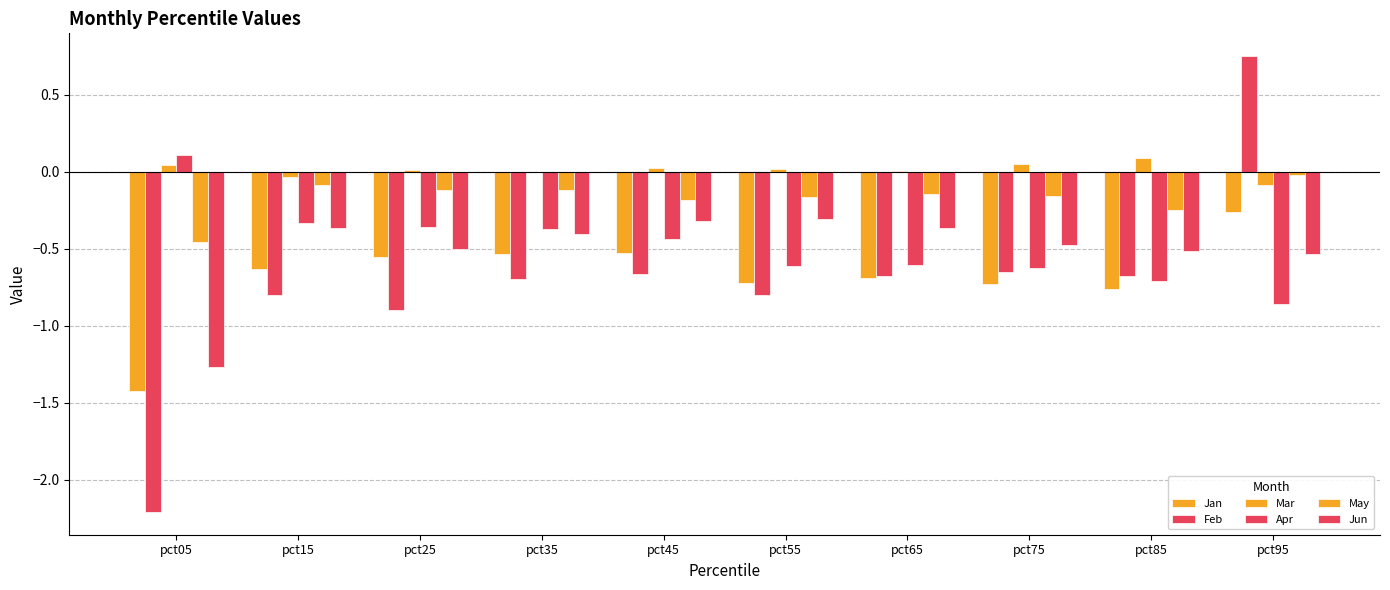

How many data points does each series have?

10